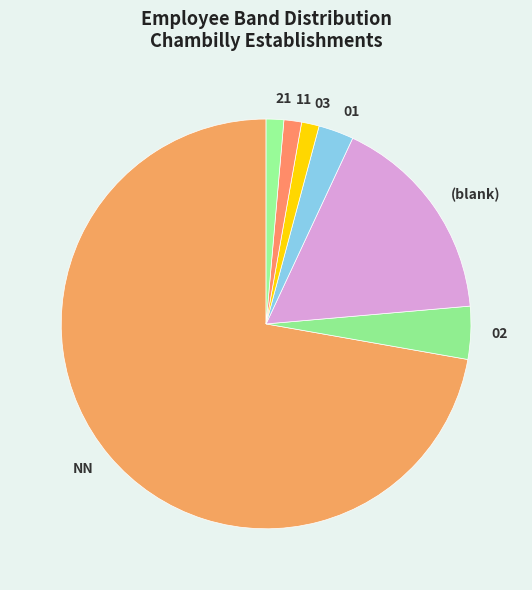

Is the sum of 11 and NN greater than half?

Yes